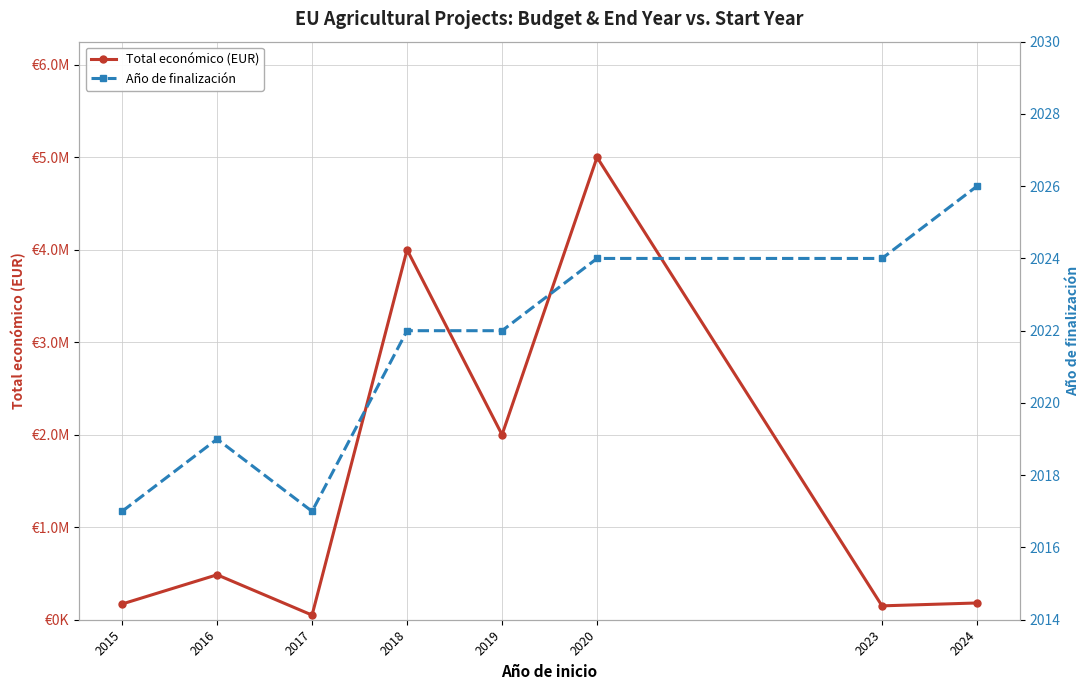

In Total económico (EUR), how many points are higher than both neighbors (excluding endpoints)?

3